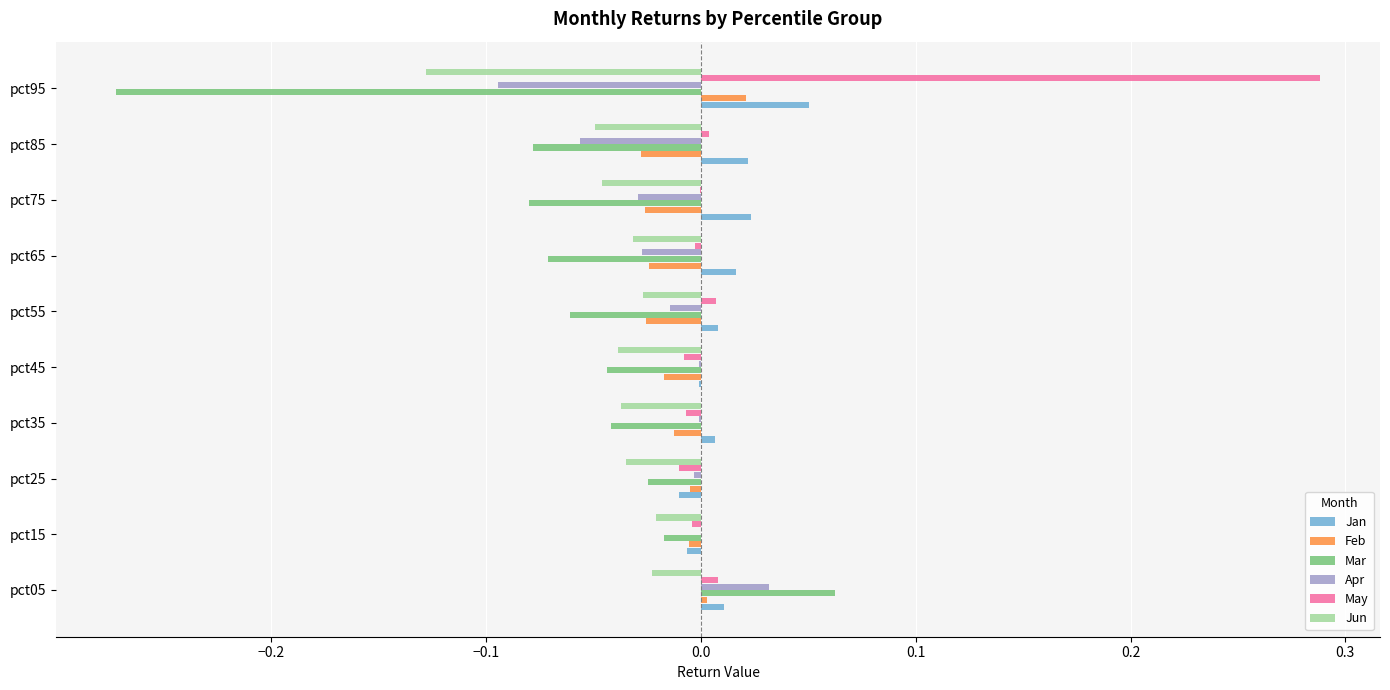

How many data points in Feb are above 0?

2